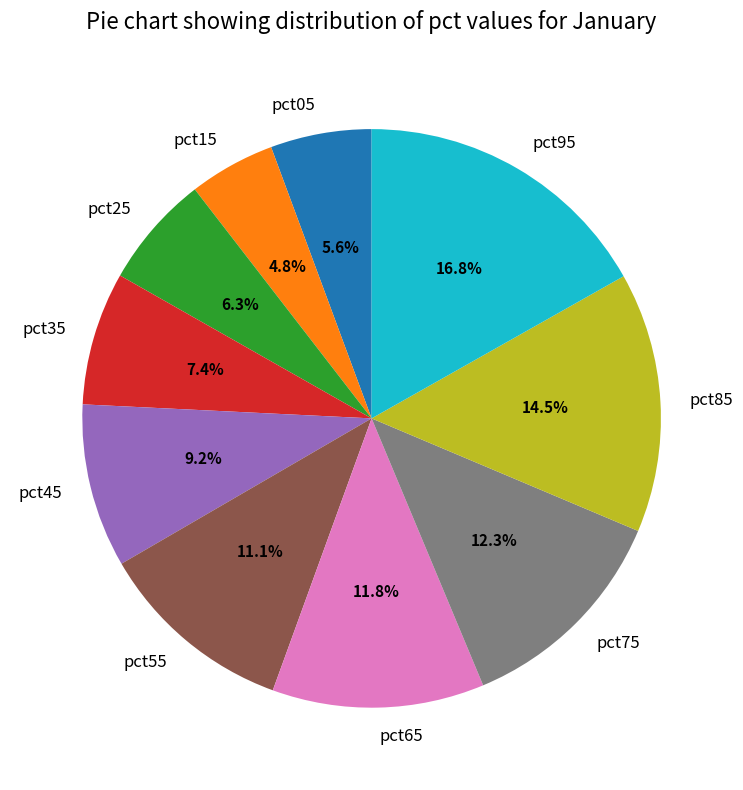

What is the largest slice in the pie chart?

pct95